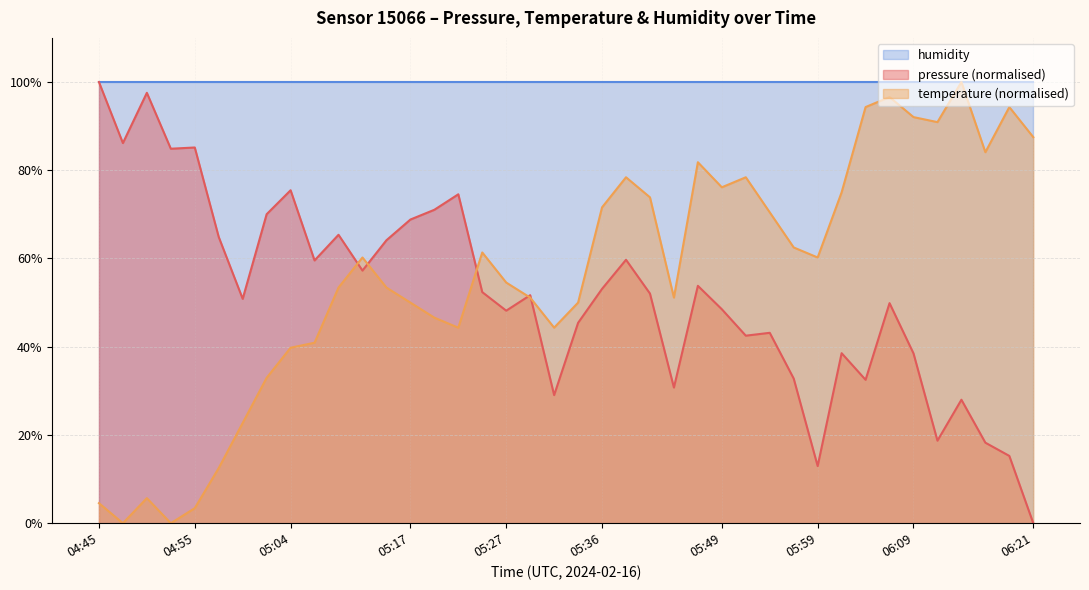

Does the chart have visible grid lines?

Yes